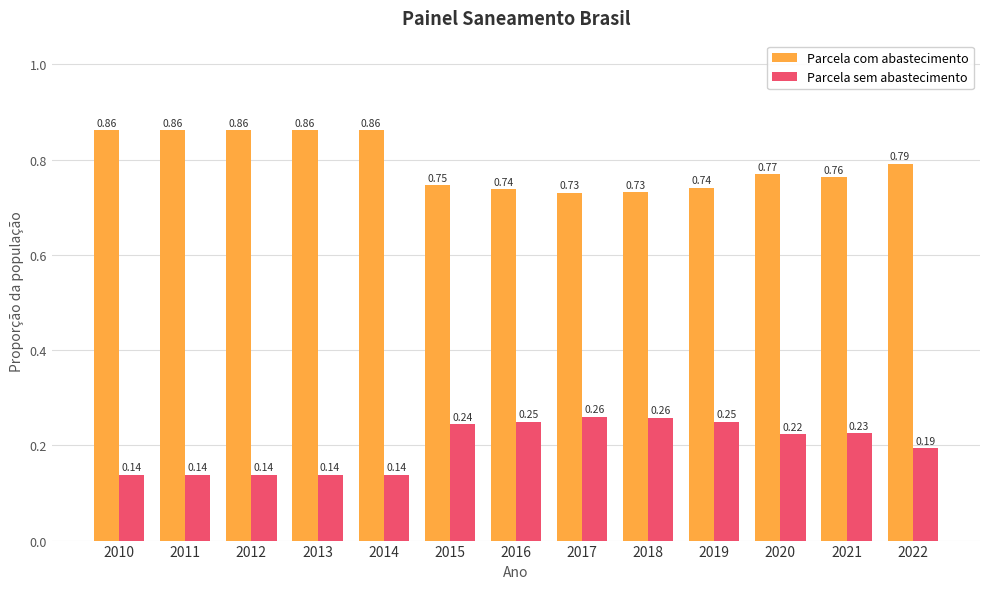

At how many categories does at least one series exceed 0?

13